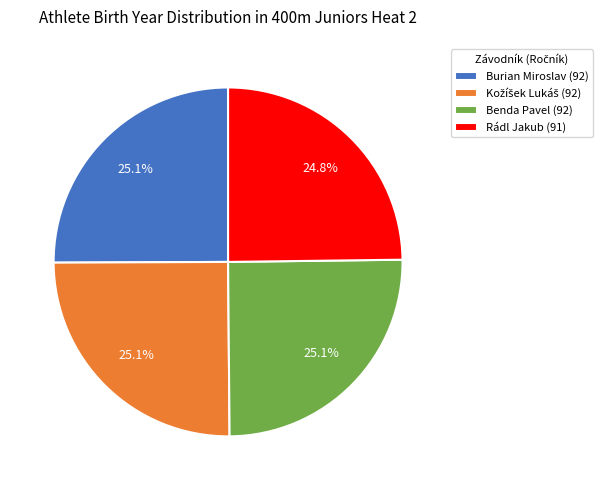

True or false: Rádl Jakub (91) accounts for 25% of the total.

True